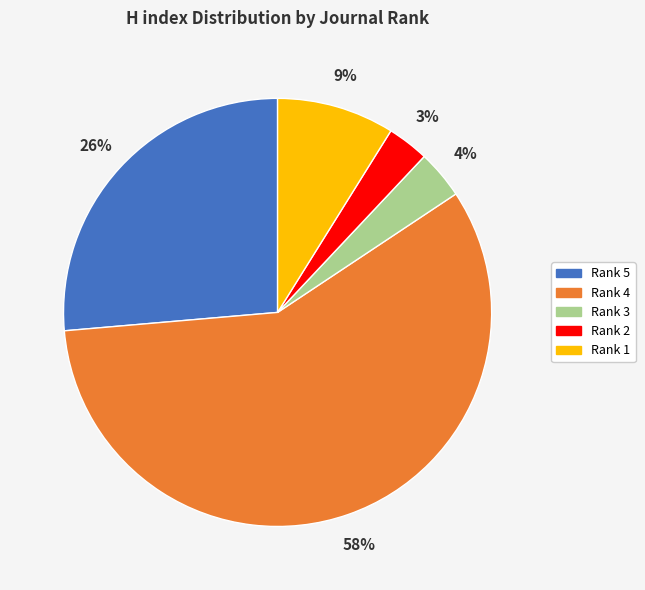

The Rank 4 slice represents 51% of the pie. True or false?

False